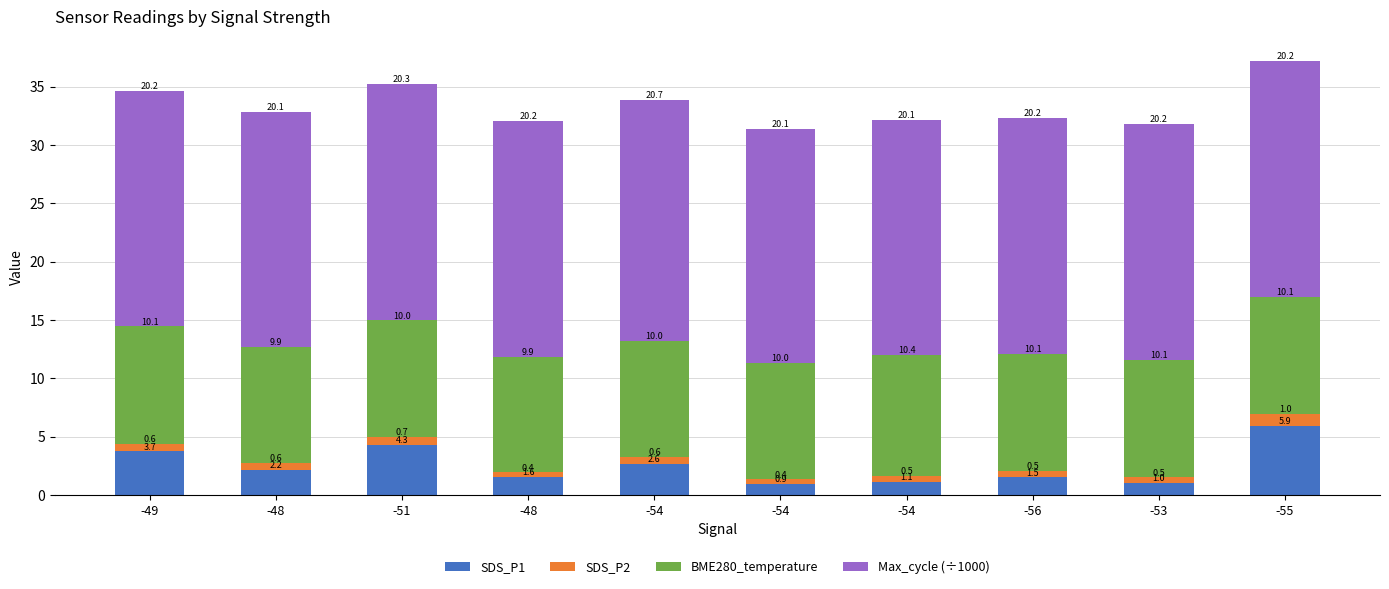

Rank the categories by SDS_P1 value from highest to lowest.

-55, -51, -49, -54, -48, -48, -56, -54, -53, -54